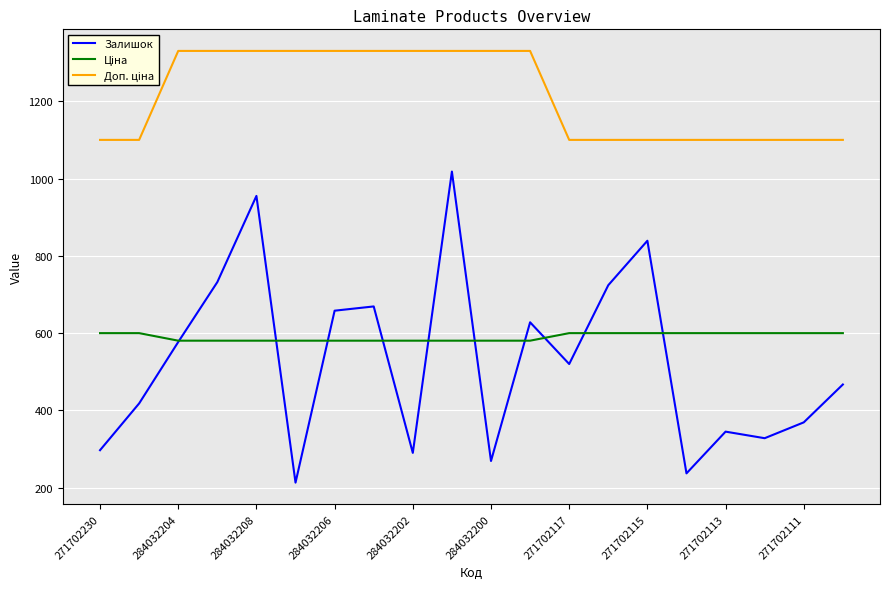

Which series has the largest range (max minus min)?

Залишок